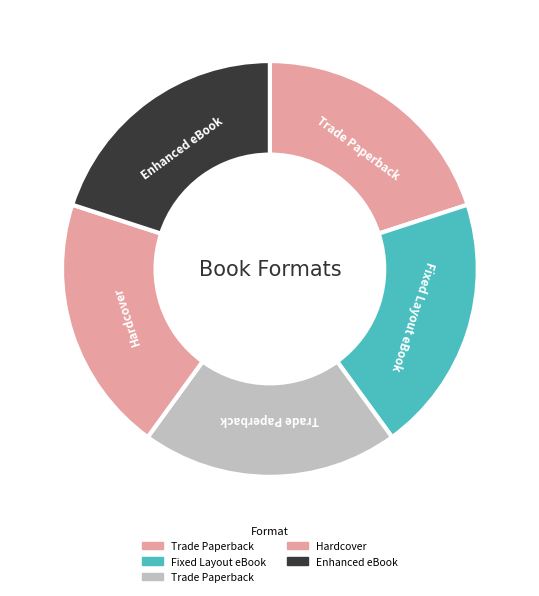

How many slices are in this pie chart?

5